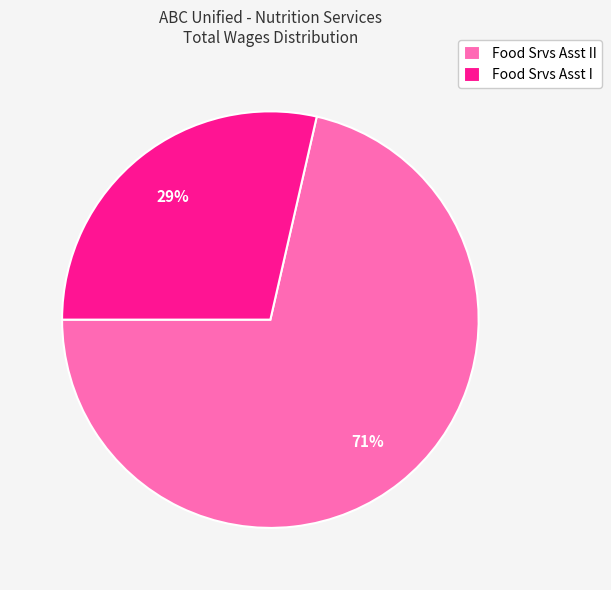

The Food Srvs Asst II slice represents 71% of the pie. True or false?

True